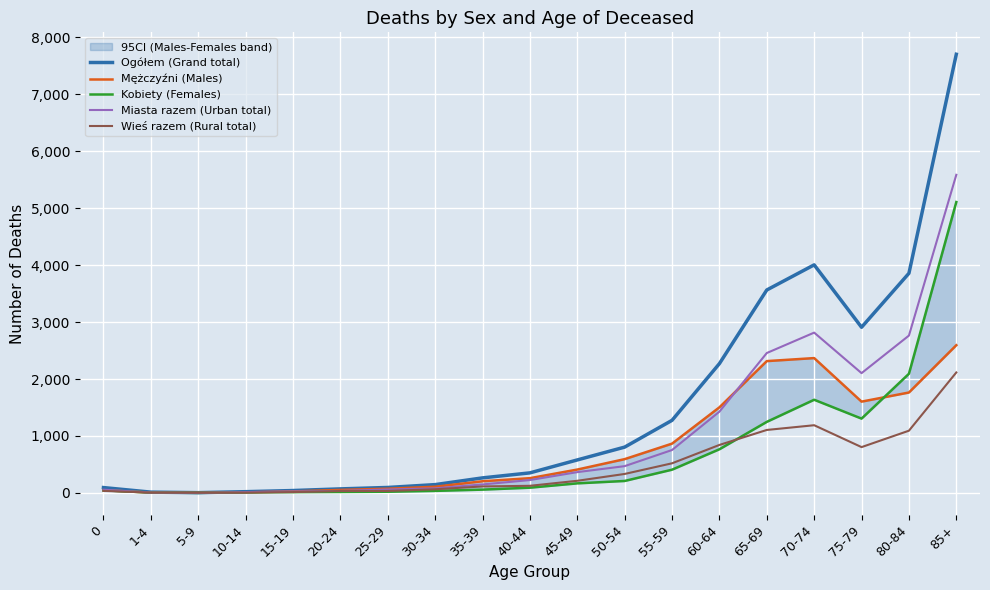

Reading right to left, extract all data points from this chart.

Ogółem (Grand total): 85+=7698	80-84=3855	75-79=2908	70-74=4003	65-69=3562	60-64=2270	55-59=1275	50-54=805	45-49=580	40-44=353	35-39=265	30-34=147	25-29=97	20-24=72	15-19=43	10-14=23	5-9=6	1-4=15	0=95
Mężczyźni (Males): 85+=2593	80-84=1763	75-79=1603	70-74=2367	65-69=2314	60-64=1503	55-59=866	50-54=594	45-49=411	40-44=260	35-39=206	30-34=110	25-29=75	20-24=54	15-19=28	10-14=11	5-9=4	1-4=7	0=49
Kobiety (Females): 85+=5105	80-84=2092	75-79=1305	70-74=1636	65-69=1248	60-64=767	55-59=409	50-54=211	45-49=169	40-44=93	35-39=59	30-34=37	25-29=22	20-24=18	15-19=15	10-14=12	5-9=2	1-4=8	0=46
Miasta razem (Urban total): 85+=5583	80-84=2762	75-79=2103	70-74=2814	65-69=2456	60-64=1427	55-59=754	50-54=471	45-49=366	40-44=227	35-39=150	30-34=82	25-29=61	20-24=37	15-19=27	10-14=16	5-9=2	1-4=8	0=58
Wieś razem (Rural total): 85+=2115	80-84=1093	75-79=805	70-74=1189	65-69=1106	60-64=843	55-59=521	50-54=334	45-49=214	40-44=126	35-39=115	30-34=65	25-29=36	20-24=35	15-19=16	10-14=7	5-9=4	1-4=7	0=37